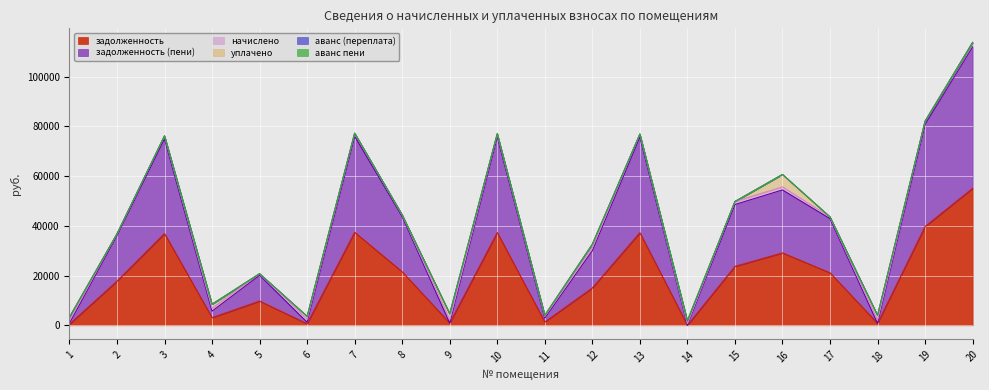

Reading left to right, transcribe all the data shown in this chart.

задолженность: 437.2	17734.4	36902.4	3064.6	9734.4	613.0	37415.5	21501.7	882.2	37301.6	1325.1	15006.9	37244.5	0.0	23695.3	29121.6	21103.3	774.8	39744.8	55090.3
аванс (переплата): 0.0	0.0	0.0	0.0	0.0	0.0	0.0	0.0	0.0	0.0	0.0	0.0	0.0	234.4	0.0	0.0	0.0	0.0	0.0	0.0
начислено: 1181.1	643.6	1203.4	1168.1	643.6	1184.8	1220.2	701.2	1303.9	1216.4	680.8	1294.6	1214.6	664.0	1199.7	1218.3	688.2	1222.0	1307.6	1800.5
уплачено: 1245.0	0.0	0.0	1612.0	0.0	1184.0	0.0	0.0	2403.0	0.0	452.0	1296.0	0.0	788.0	0.0	5000.0	0.0	1998.0	0.0	0.0
задолженность (пени): 373.3	18377.9	38105.8	2620.6	10377.9	613.9	38635.7	22202.9	0.0	38518.1	1553.8	15005.5	38459.1	0.0	24895.0	25339.9	21791.5	0.0	41052.4	56890.8
аванс пени: 0.0	0.0	0.0	0.0	0.0	0.0	0.0	0.0	216.9	0.0	0.0	0.0	0.0	358.4	0.0	0.0	0.0	1.2	0.0	0.0